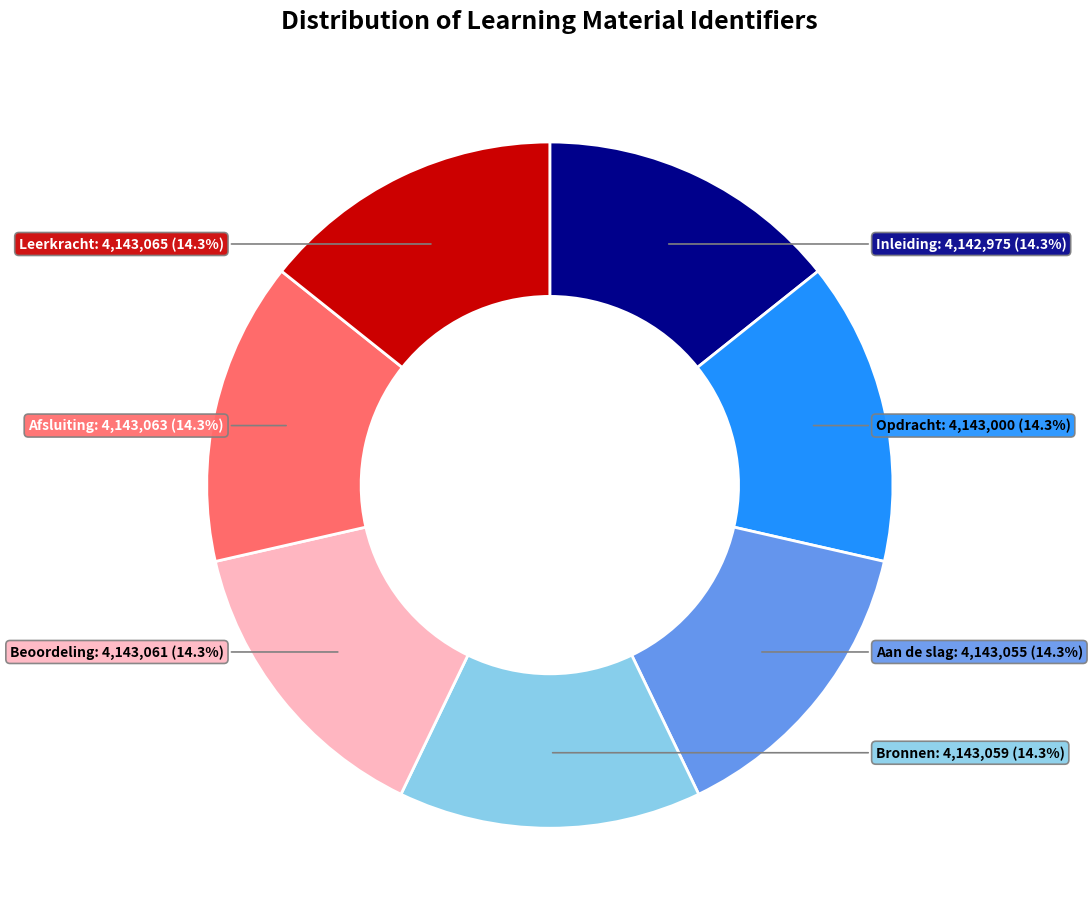

What is the ratio of the value at Inleiding to the value at Beoordeling?

1.0